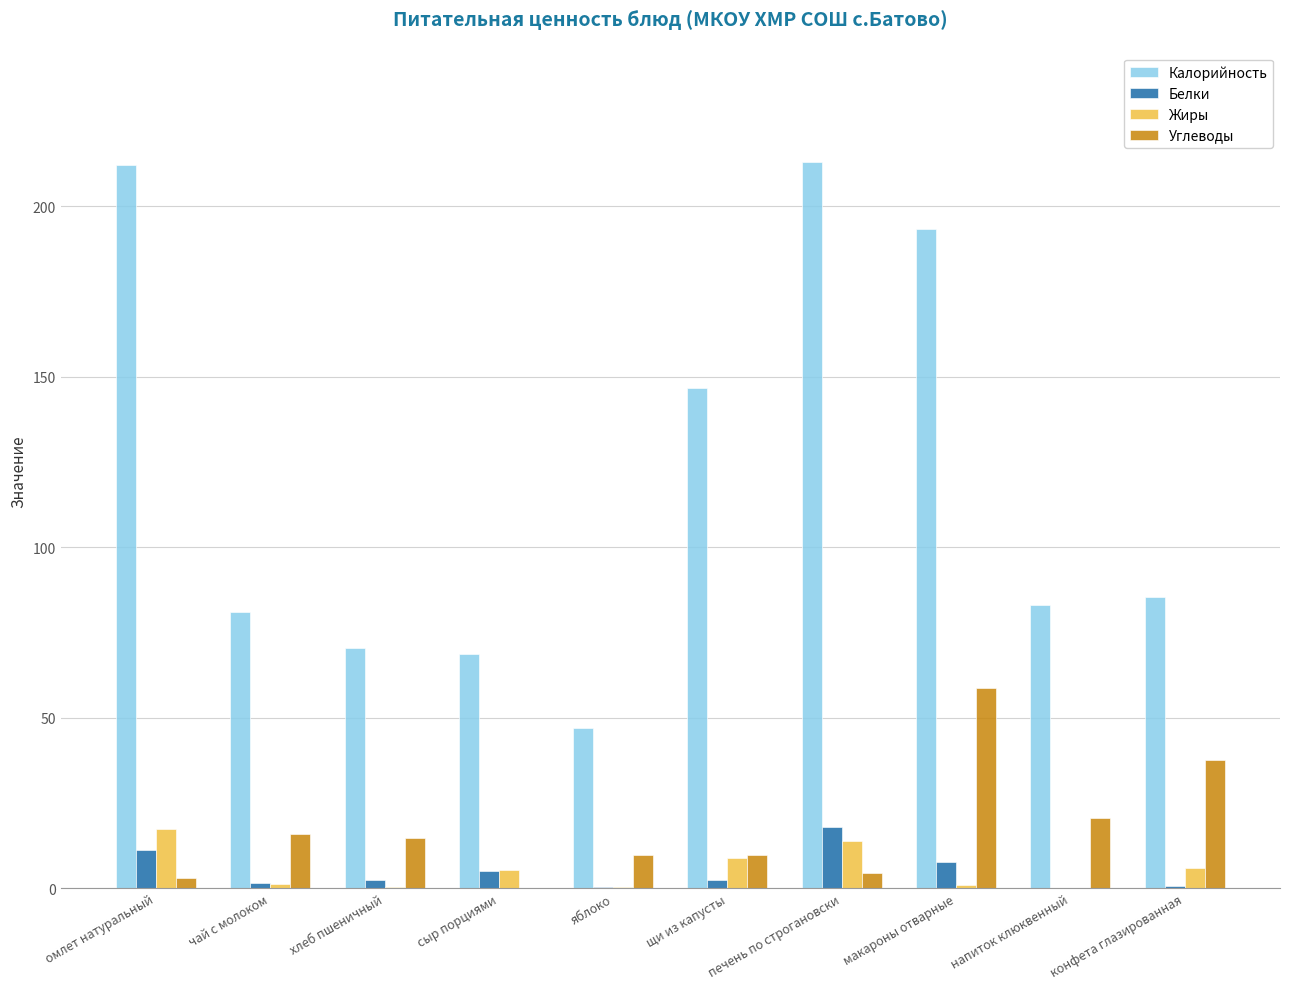

How many values in the Углеводы series exceed 14?

5